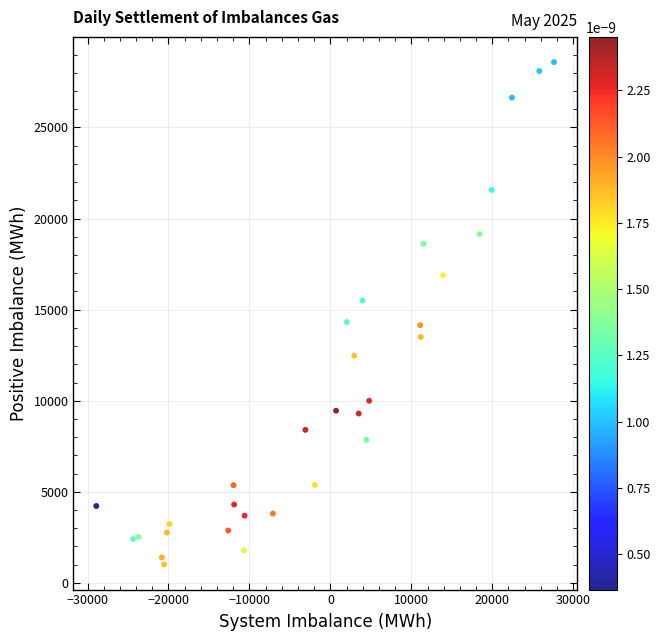

What is the range of Y values (max minus min)?

27570.9